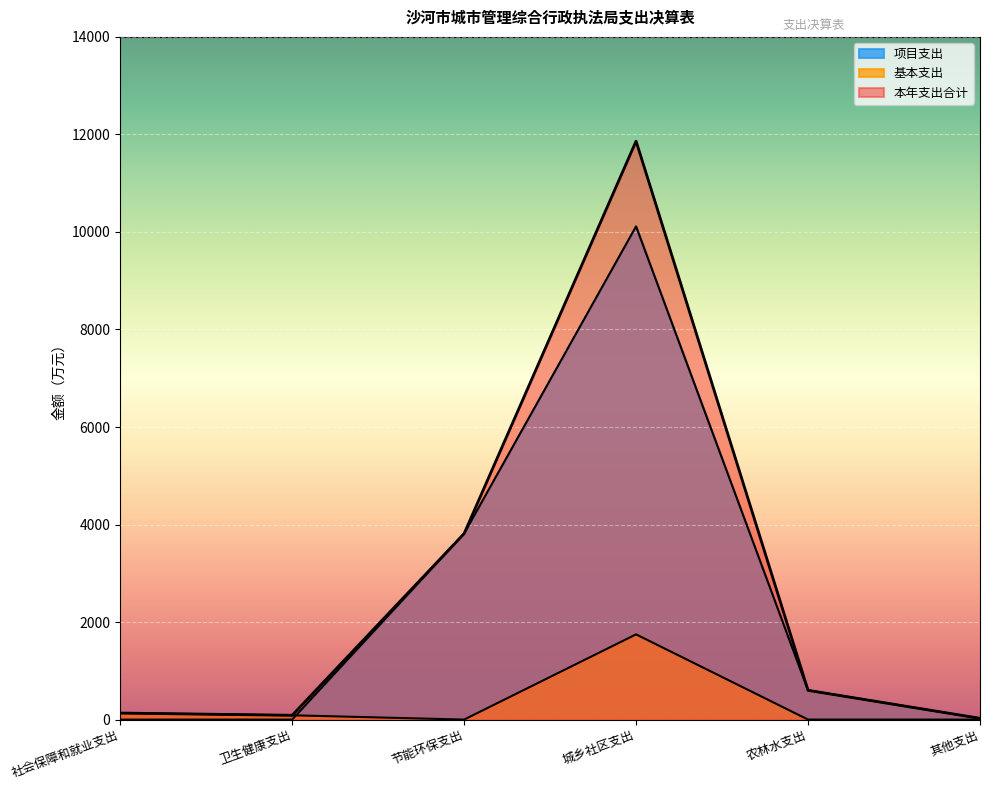

True or false: 本年支出合计 and 基本支出 cross at least once.

False